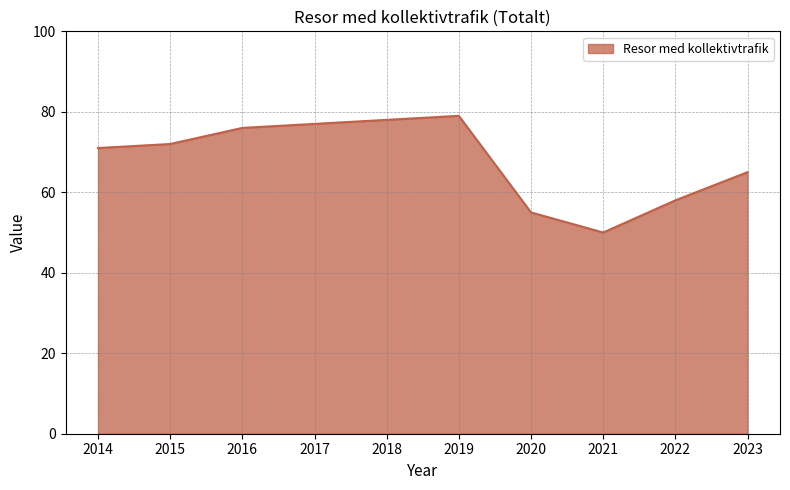

Where is the data nearest to the value 64?

2023